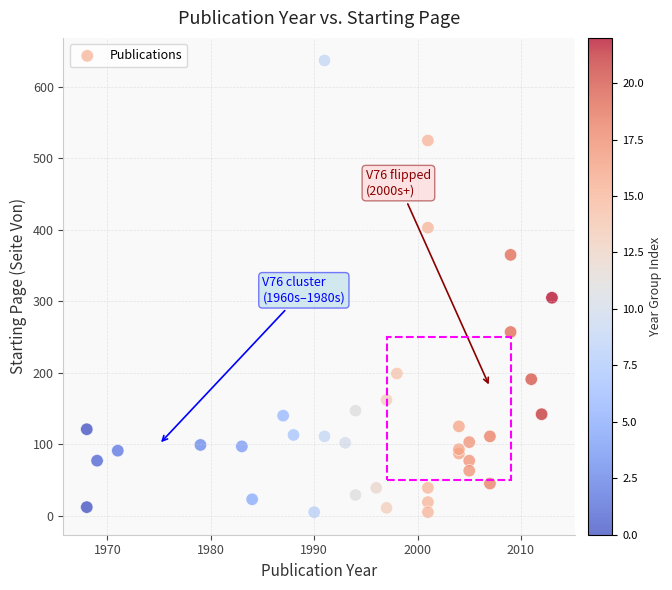

What Y value in the scatter plot is closest to 321?

305